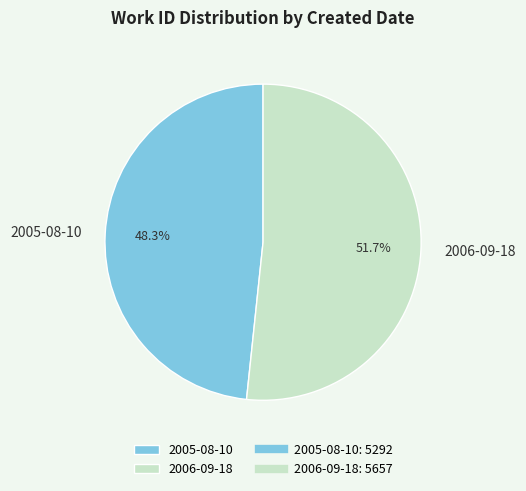

Is 2005-08-10 the majority of the pie?

No